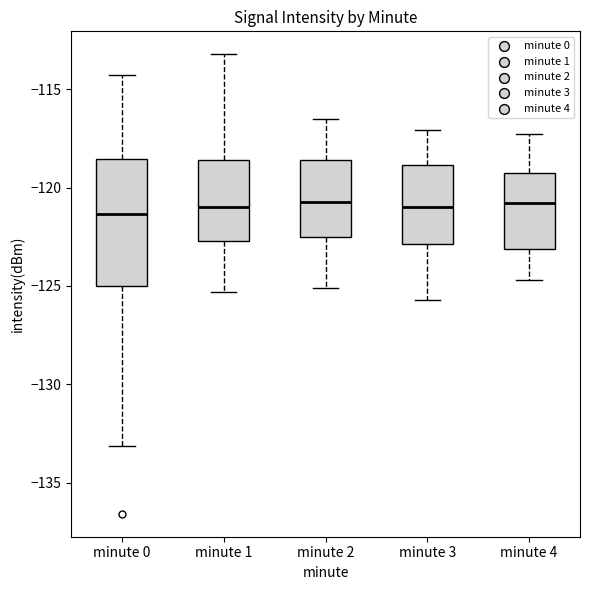

Where is the upper edge of the box for minute 1 on the y-axis? The values are not printed on the chart, so give them approximately, as read against the axis.

-118.5